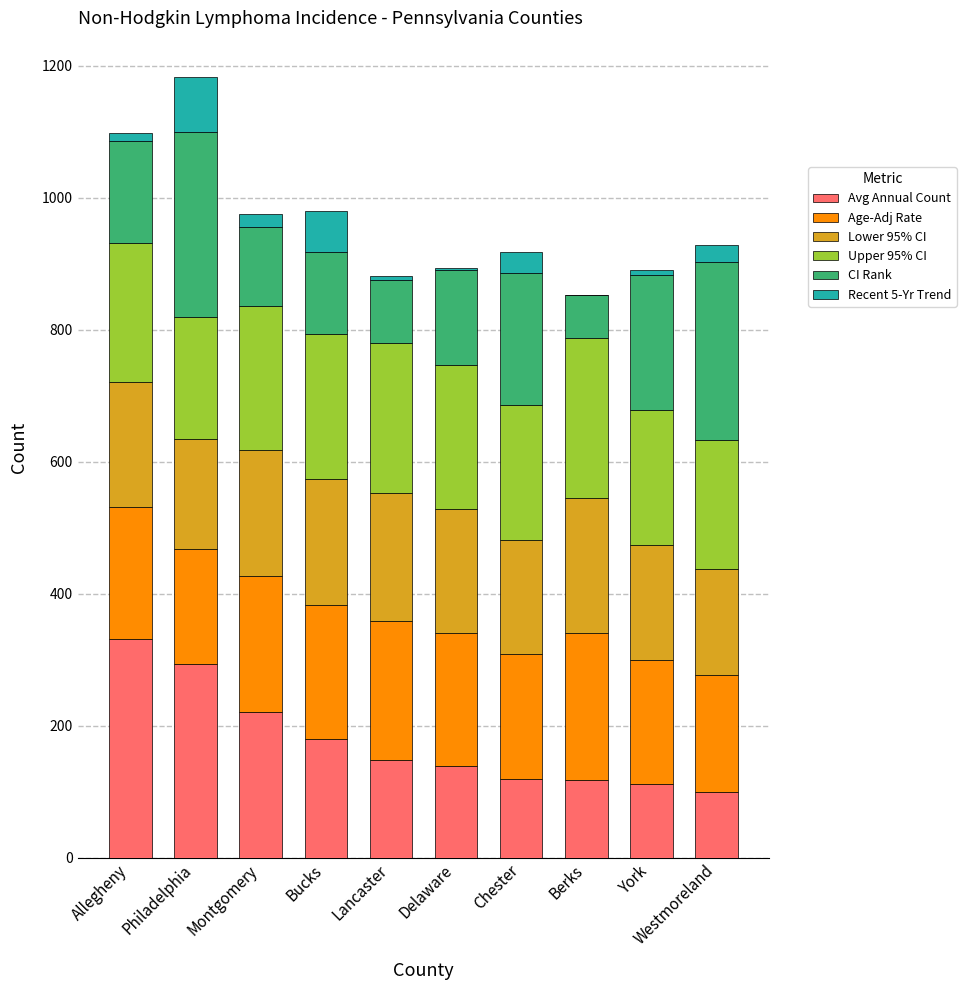

The Avg Annual Count series shows 190 at Delaware. True or false?

False